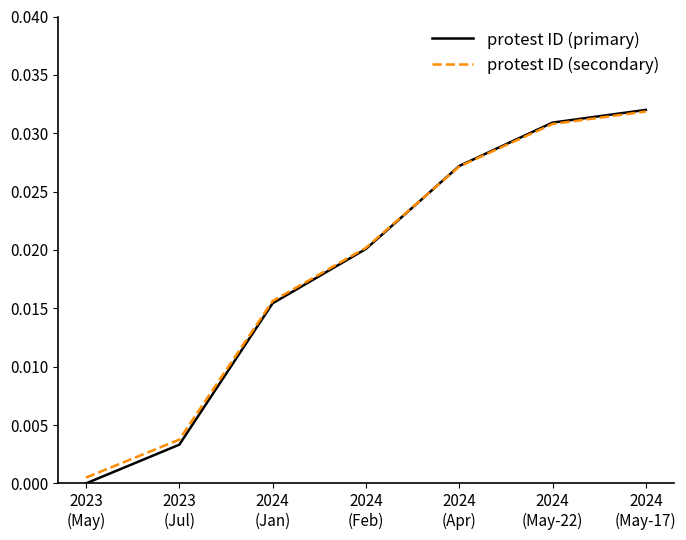

Which series has the widest spread of values?

protest ID (primary)